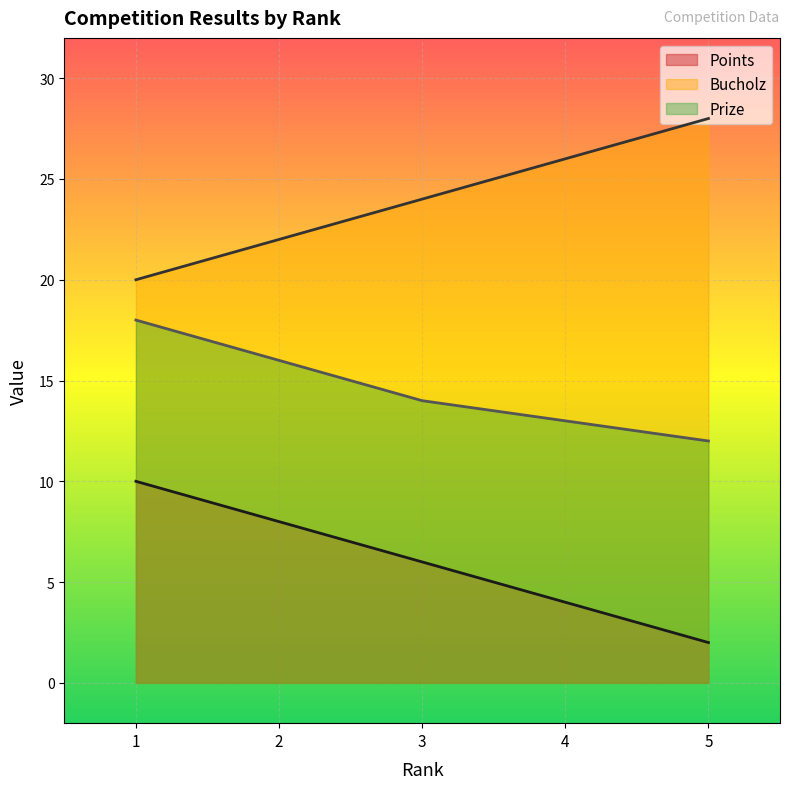

At which category does the chart reach its peak across all series?

5